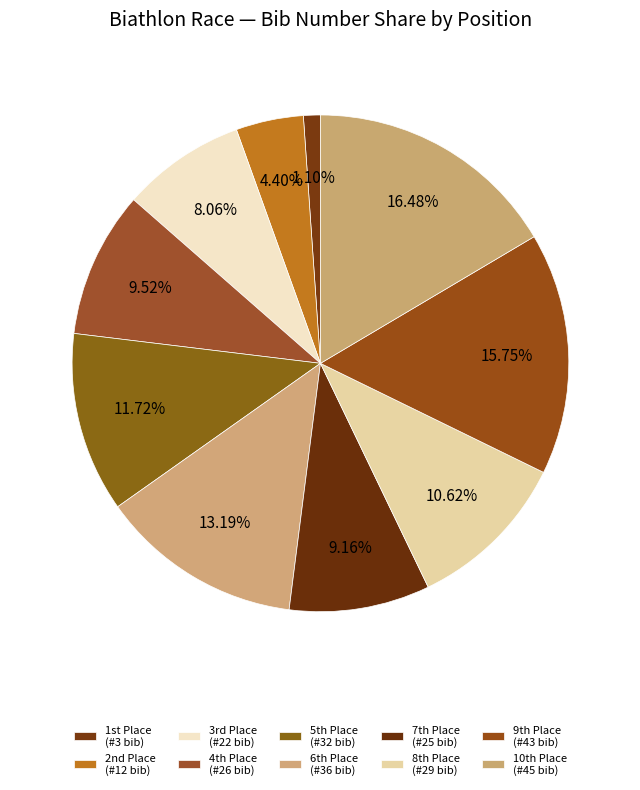

Count the number of slices in the pie.

10